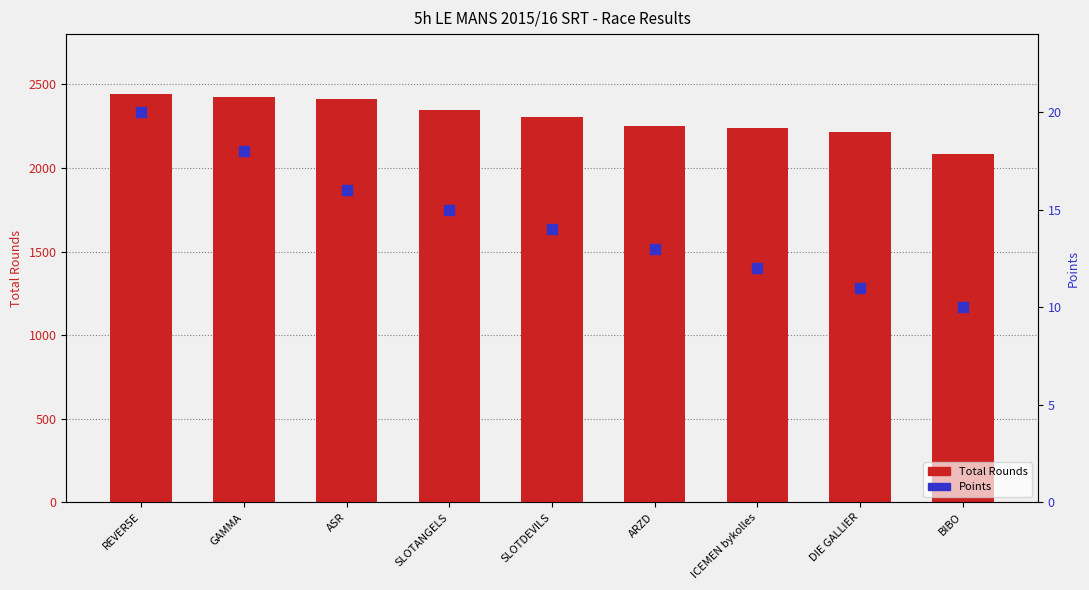

Which series reaches the minimum Y coordinate?

Points